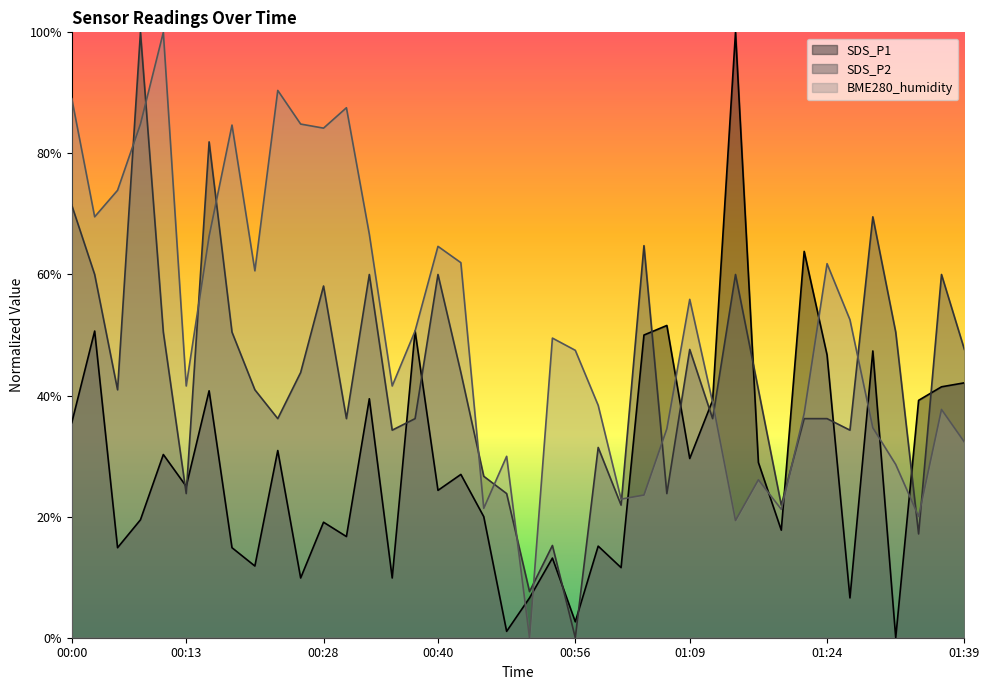

The BME280_humidity series shows 57.3 at 01:22. True or false?

False